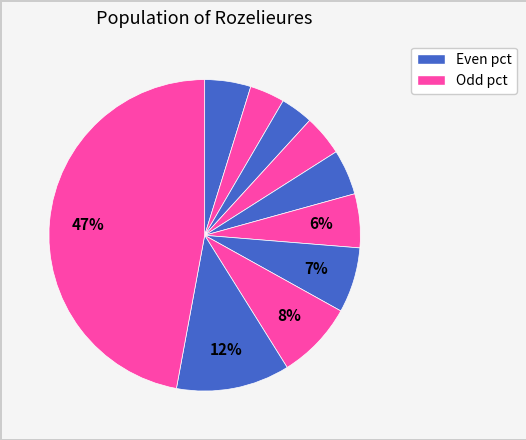

How many segments does this pie chart have?

10